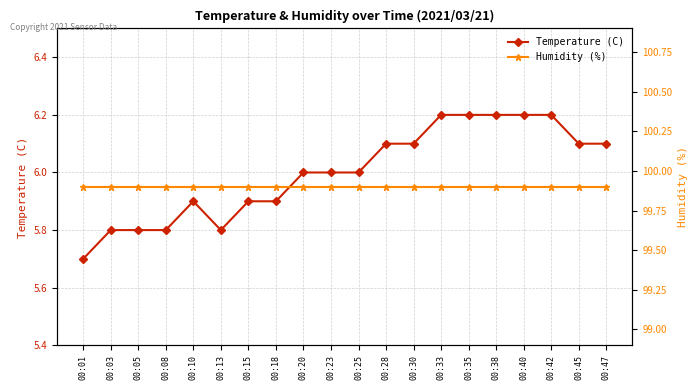

What is the sum of the Temperature (C) values at 00:38 and 00:18?

12.1